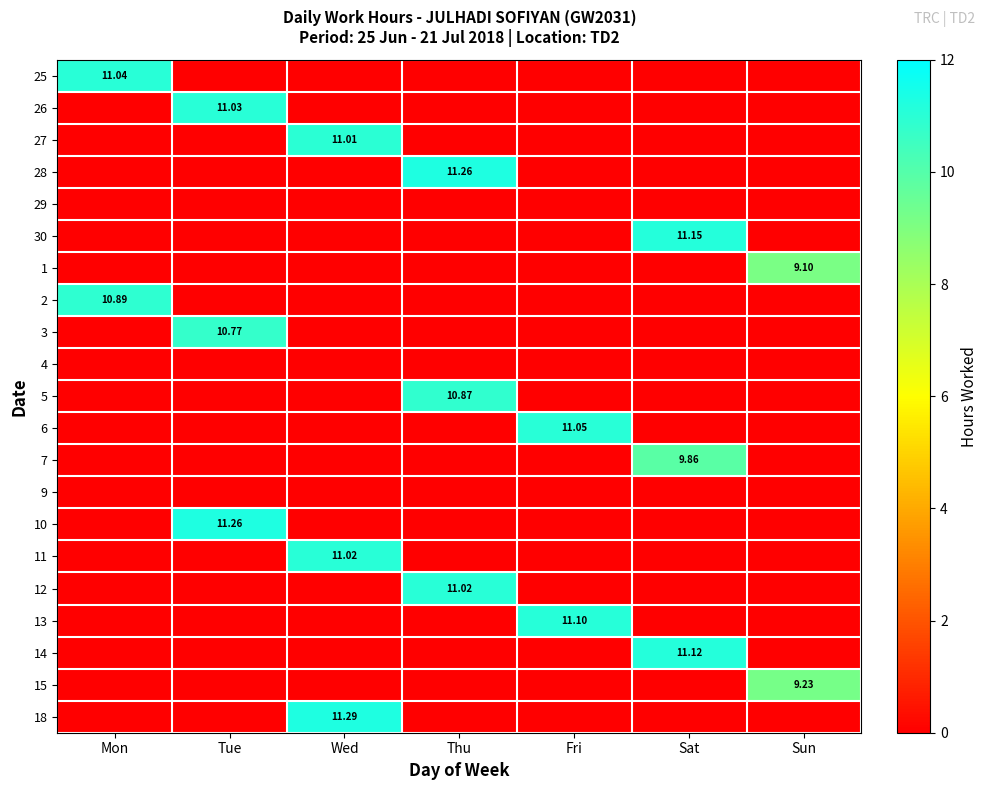

Rank the series by their maximum value, from lowest to highest.

29, 4, 9, 1, 15, 7, 3, 5, 2, 27, 11, 12, 26, 25, 6, 13, 14, 30, 28, 10, 18